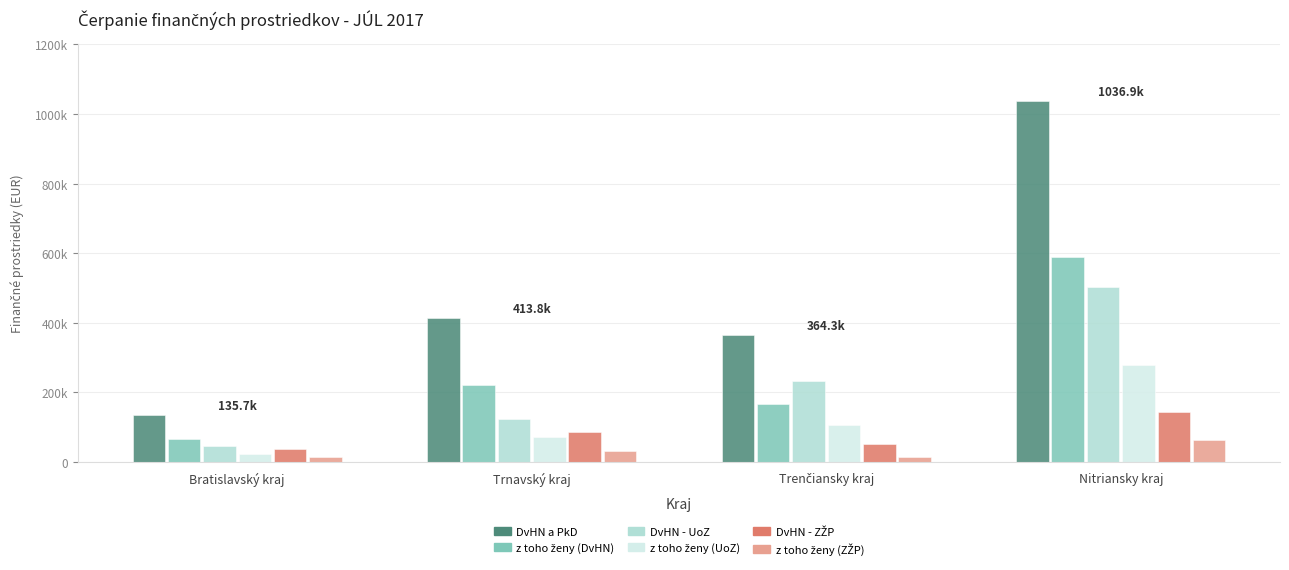

What is the difference between the maximum and minimum values in the z toho ženy (DvHN) series?

522431.8